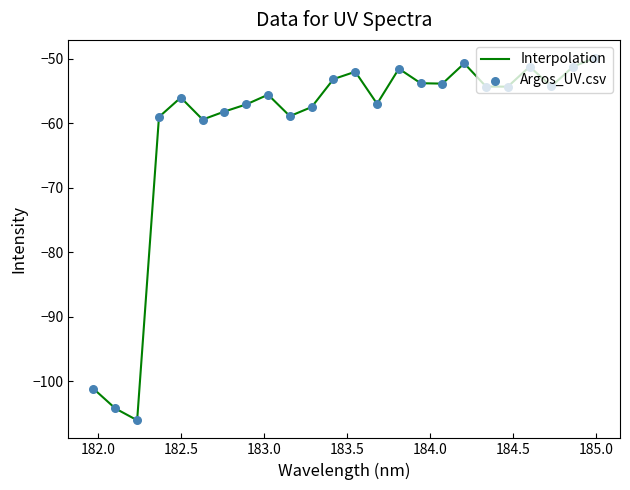

What is the greatest value displayed?

-49.9